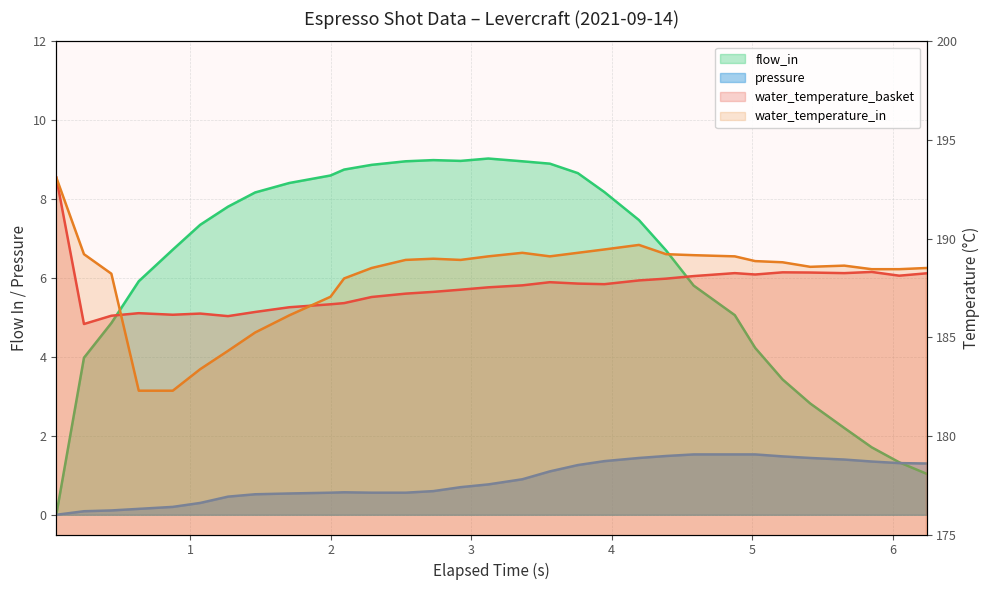

How many data points does each series have?

31